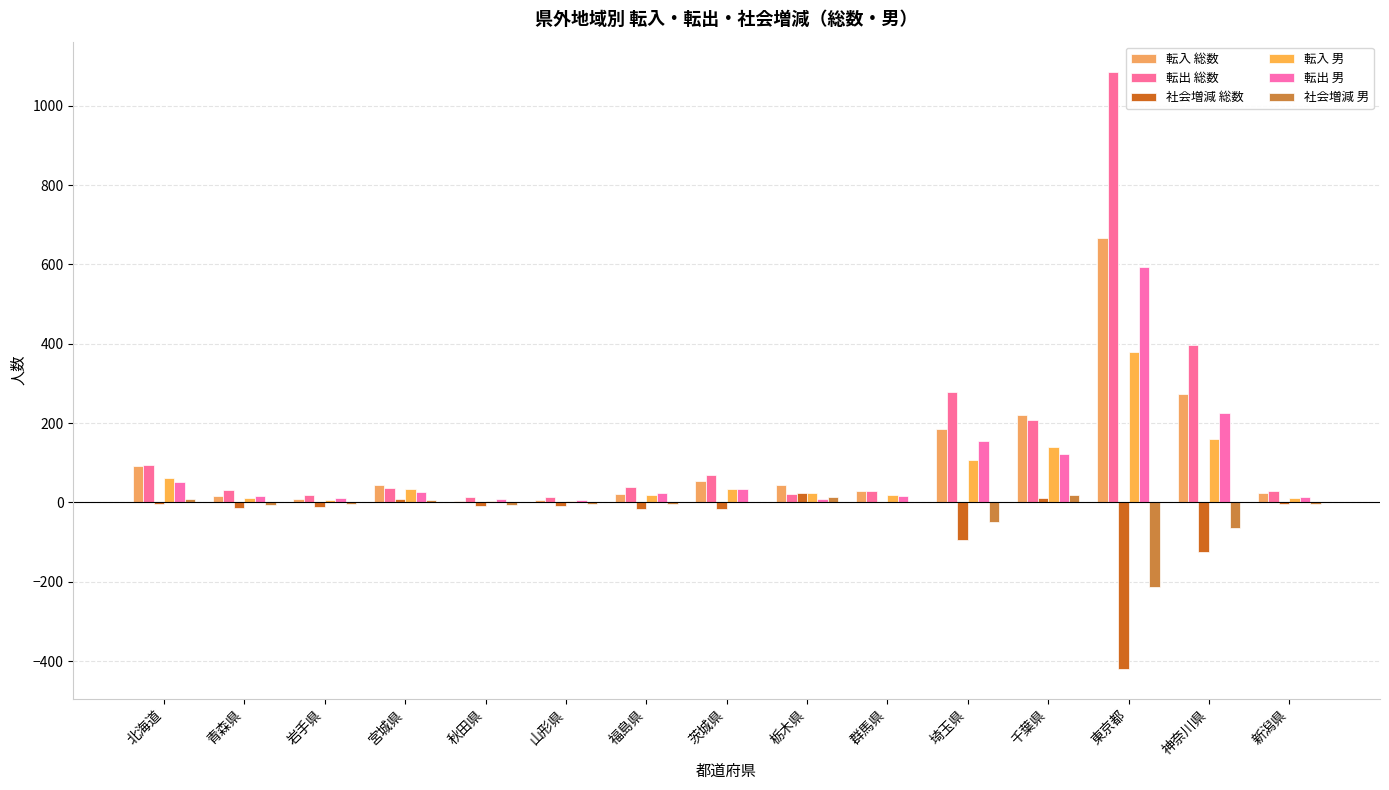

The 転入 男 series shows 3 at 山形県. True or false?

True